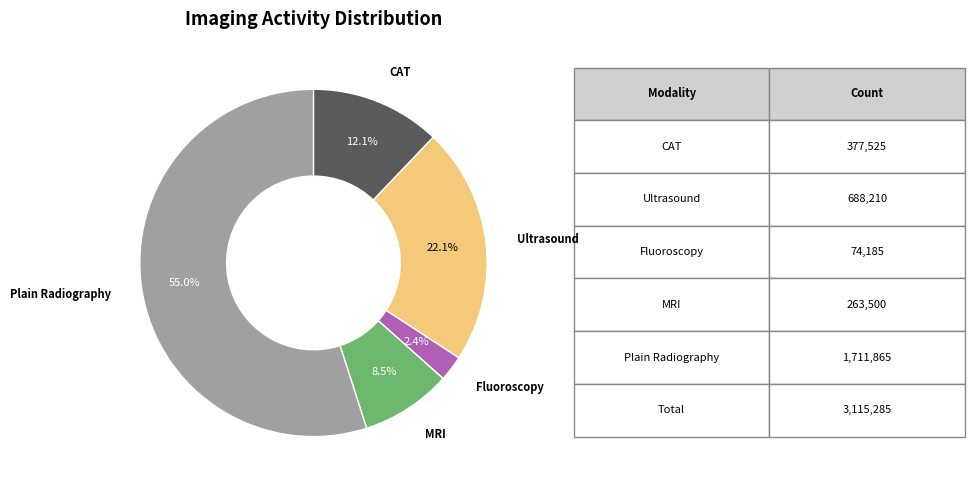

To the nearest percent, what portion does Fluoroscopy represent?

2%